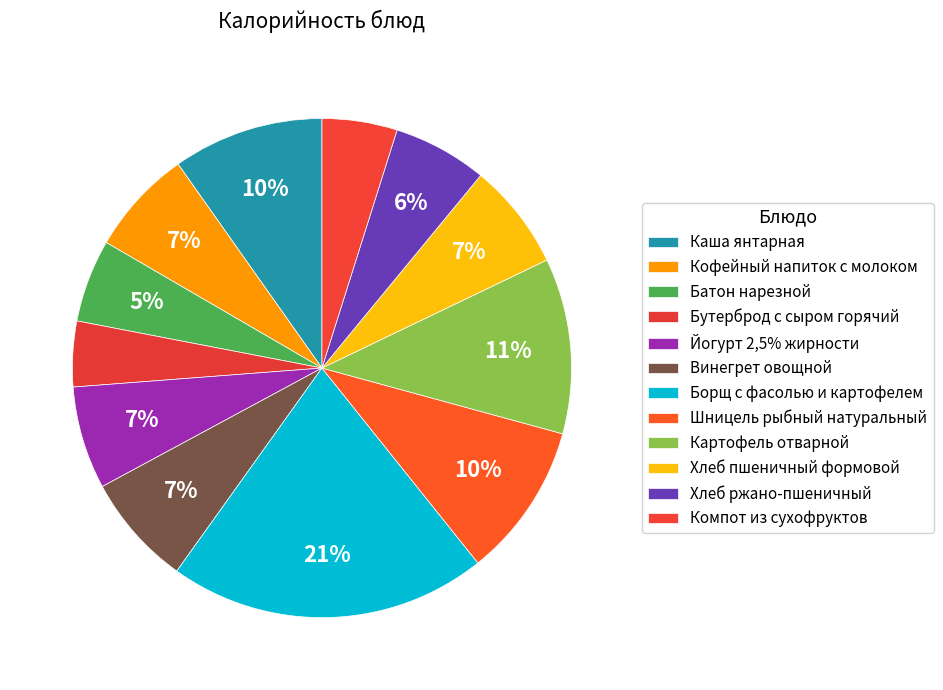

How many slices are in this pie chart?

12